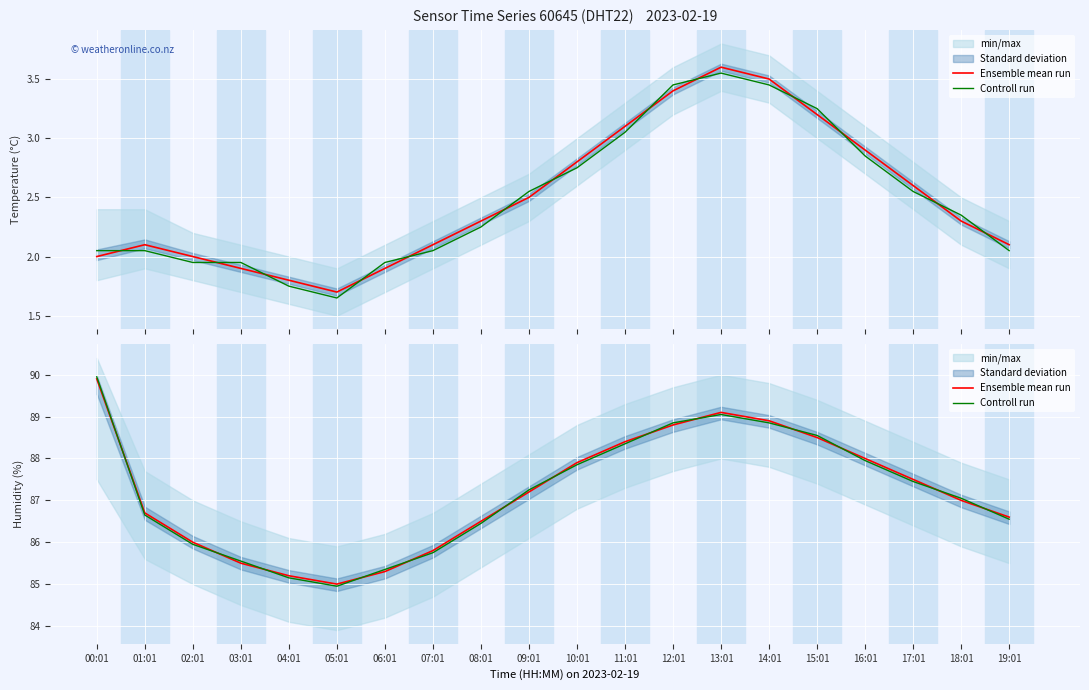

What is the average value of the Ensemble mean run series?

87.2